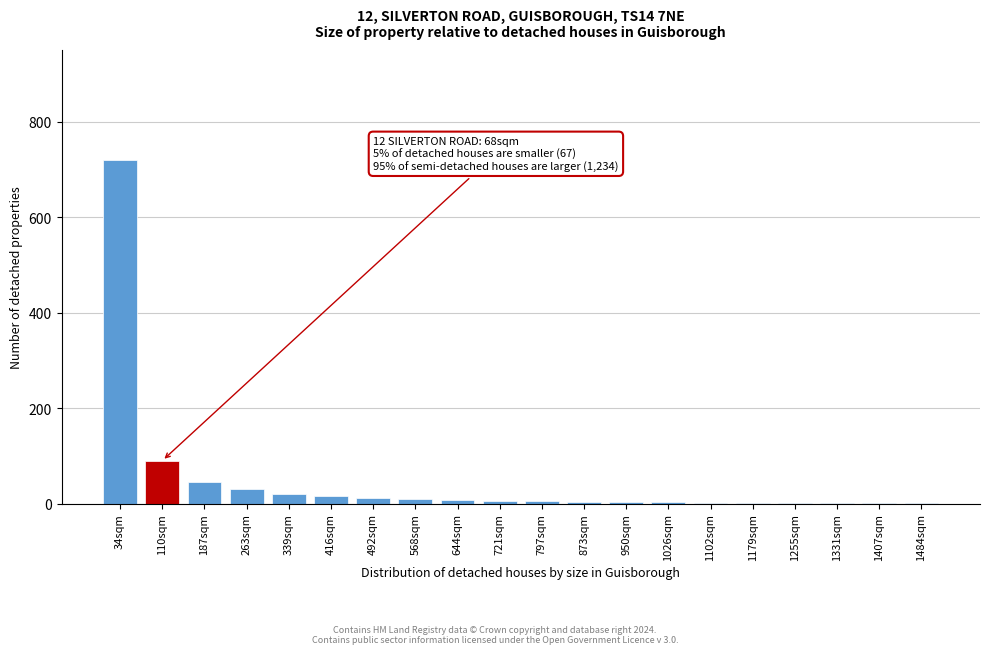

The chart shows a value of 6 at 721sqm. True or false?

True